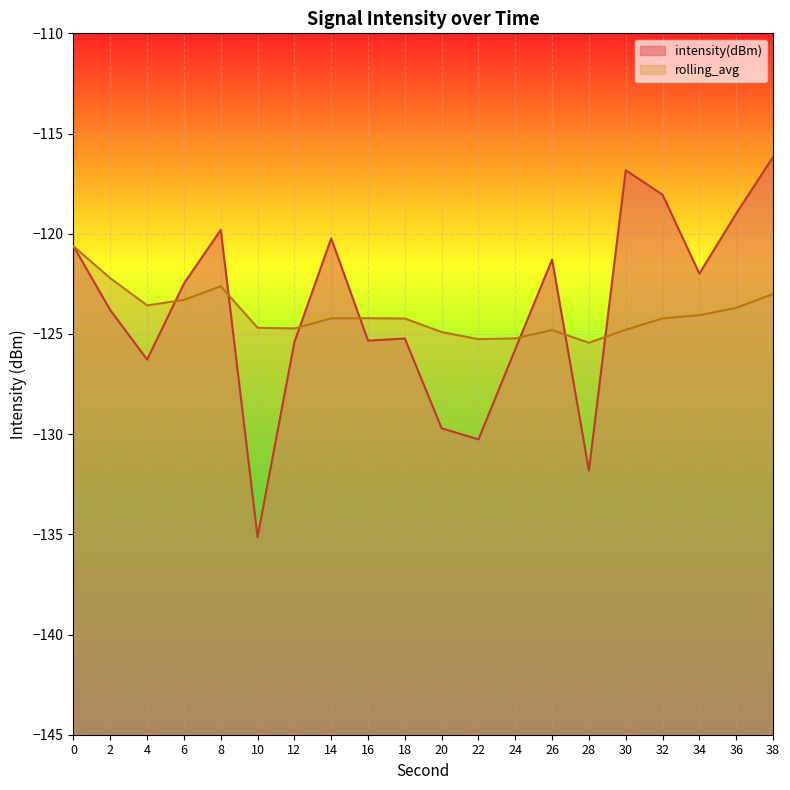

Reading right to left, extract all data points from this chart.

intensity(dBm): -116.2	-119.0	-122.0	-118.1	-116.8	-131.8	-121.3	-125.8	-130.3	-129.7	-125.2	-125.3	-120.2	-125.4	-135.1	-119.8	-122.5	-126.3	-123.8	-120.6
rolling_avg: -123.0	-123.7	-124.1	-124.2	-124.8	-125.4	-124.8	-125.2	-125.3	-124.9	-124.2	-124.2	-124.2	-124.7	-124.7	-122.6	-123.3	-123.6	-122.2	-120.6